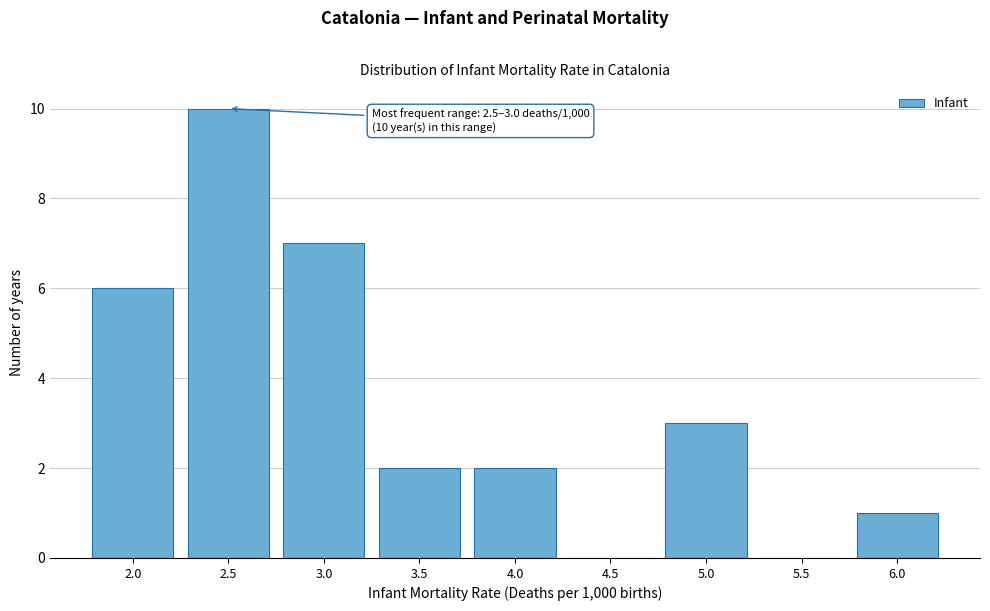

Reading left to right, extract all data points from this chart.

2.0=6	2.5=10	3.0=7	3.5=2	4.0=2	4.5=0	5.0=3	5.5=0	6.0=1